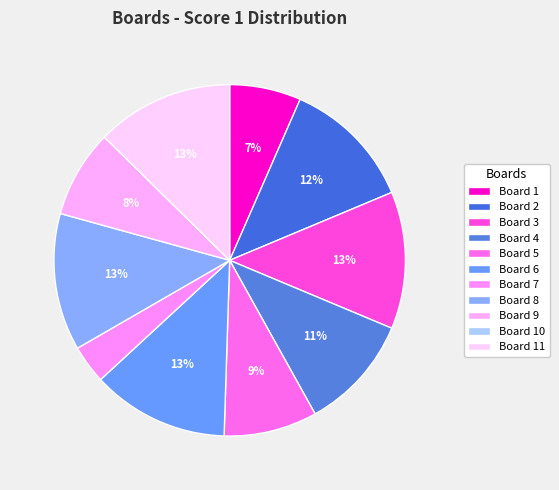

Is there any slice that represents more than half of the pie?

No